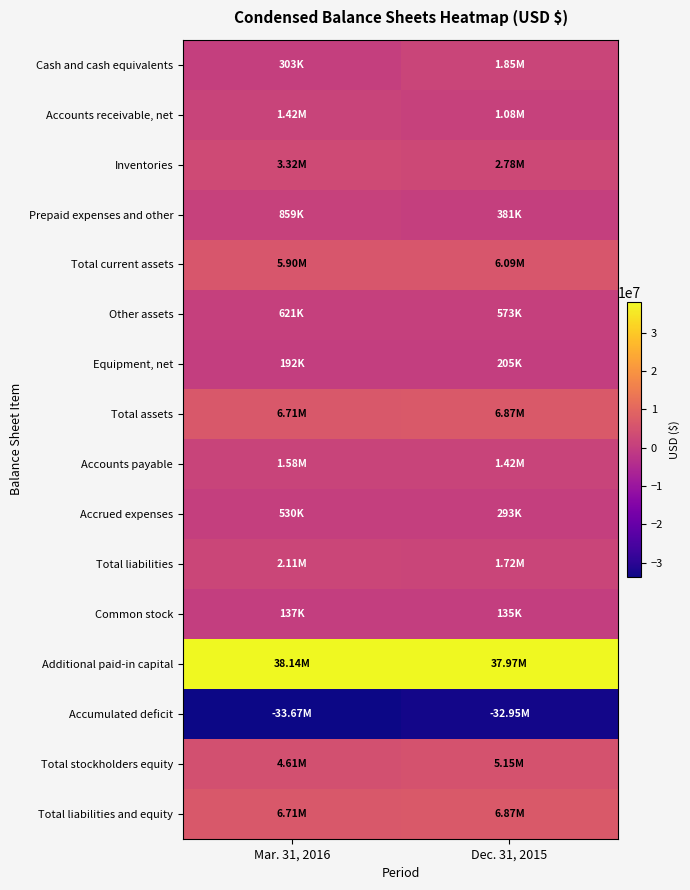

At which category does the chart reach its peak across all series?

Mar. 31, 2016